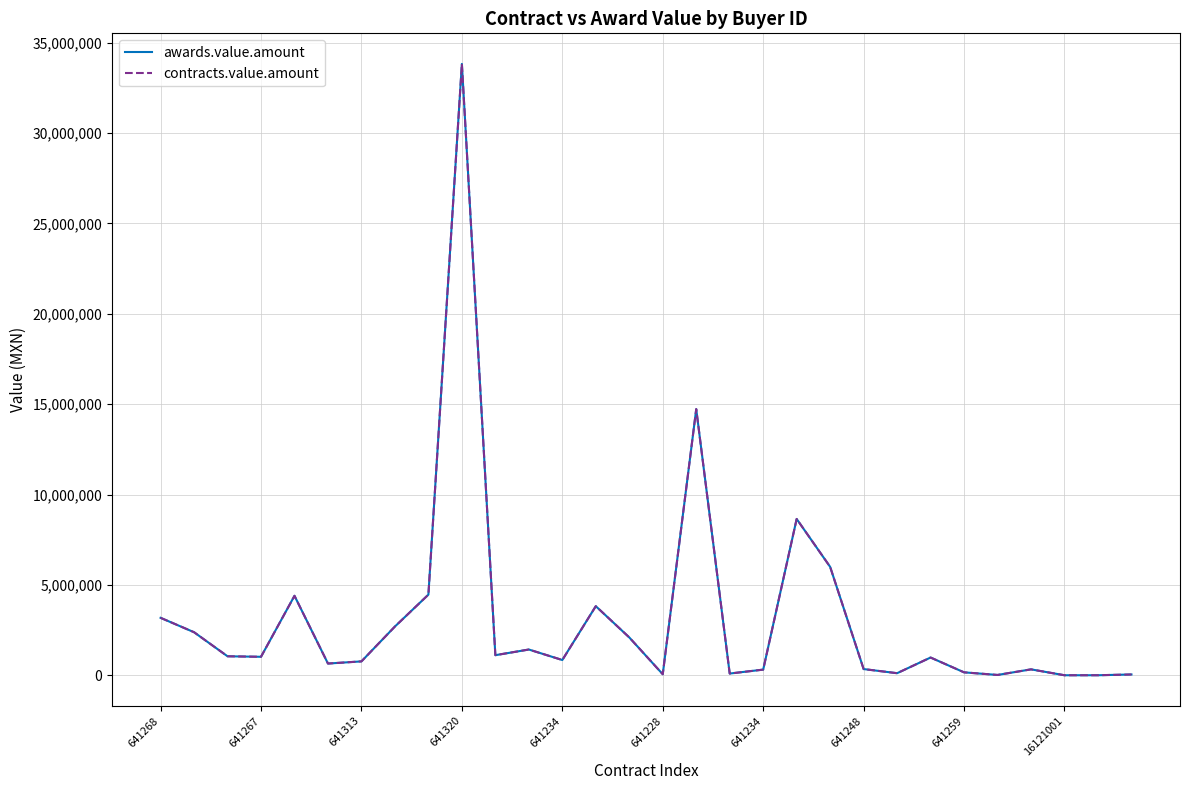

At which category does awards.value.amount reach its first local peak?

641234